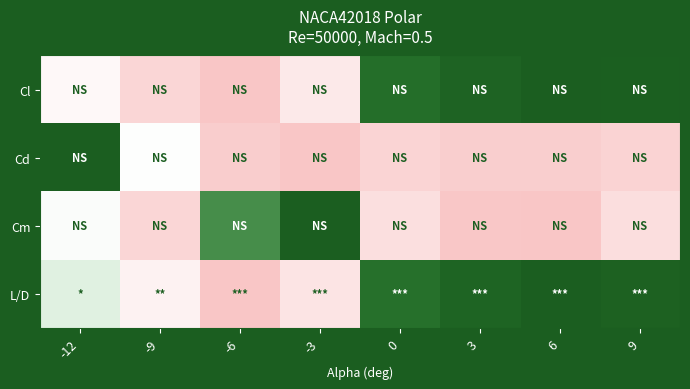

Which series changed the most between 3 and 9?

Cm